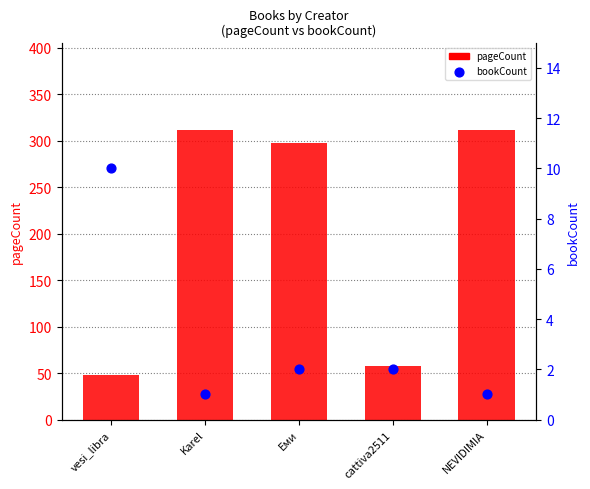

What are all the series names shown in the legend?

pageCount, bookCount